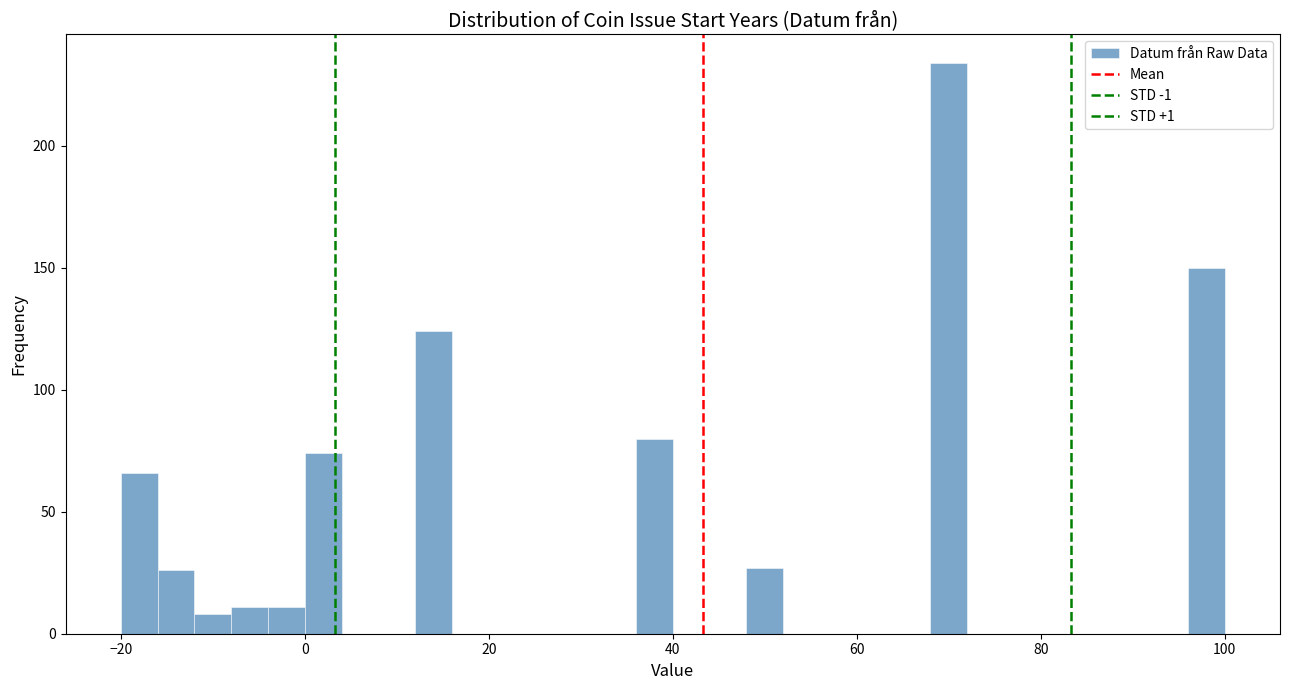

Read against the x-axis, roughly where is the centre of the tallest bar?

70